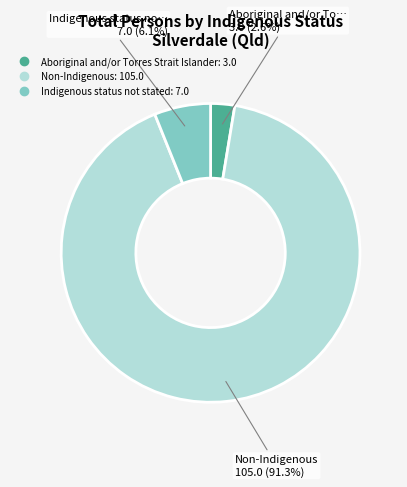

Combined, do Aboriginal and/or Torres Strait Islander and Indigenous status not stated account for over 50%?

No